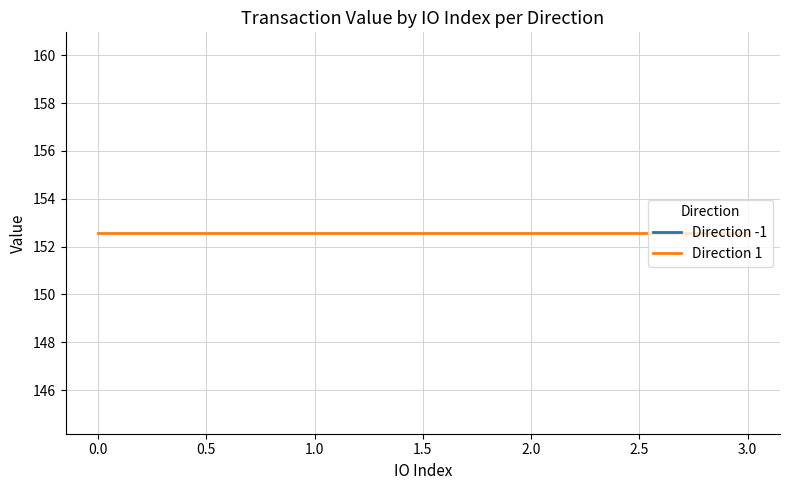

What value does the value series have at 1?

152.6